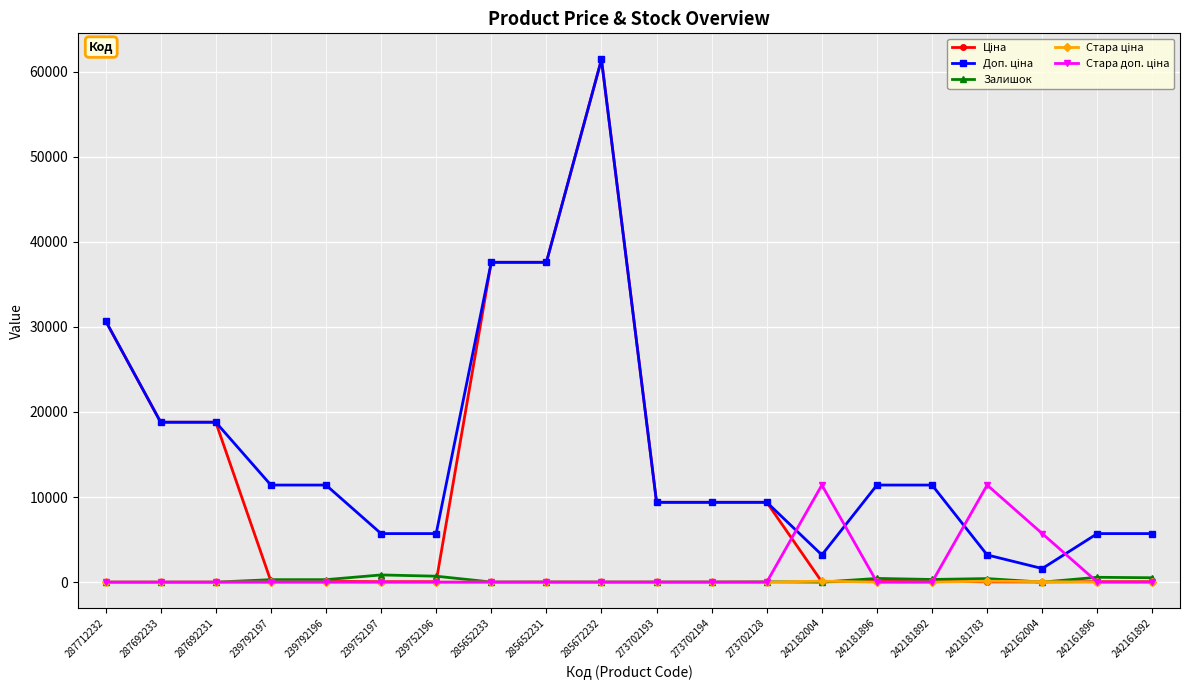

The Залишок series shows 290.0 at 239792196. True or false?

True